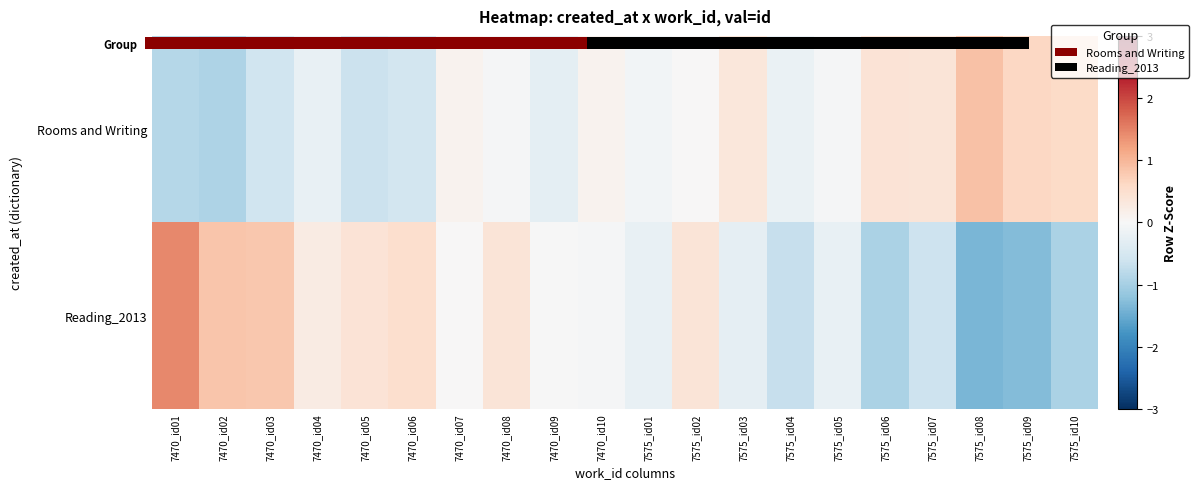

Count the number of data series in this chart.

2